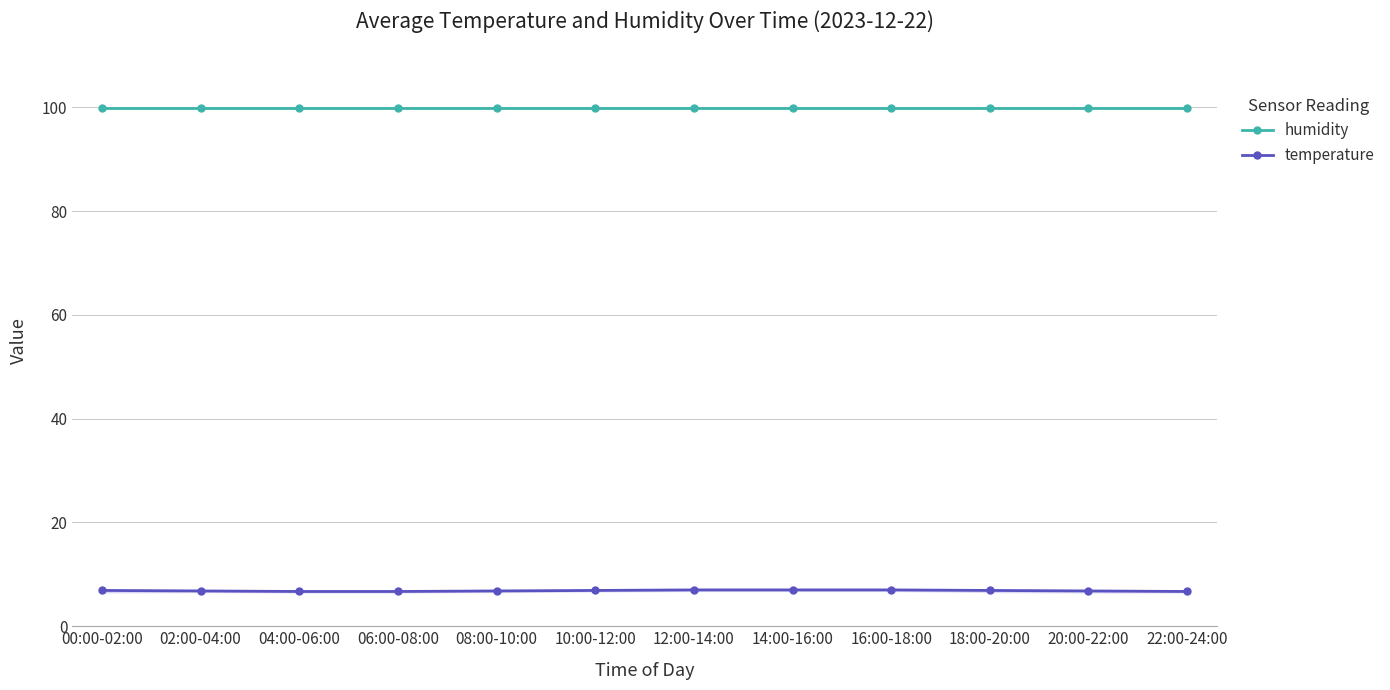

True or false: humidity and temperature intersect in this chart.

False